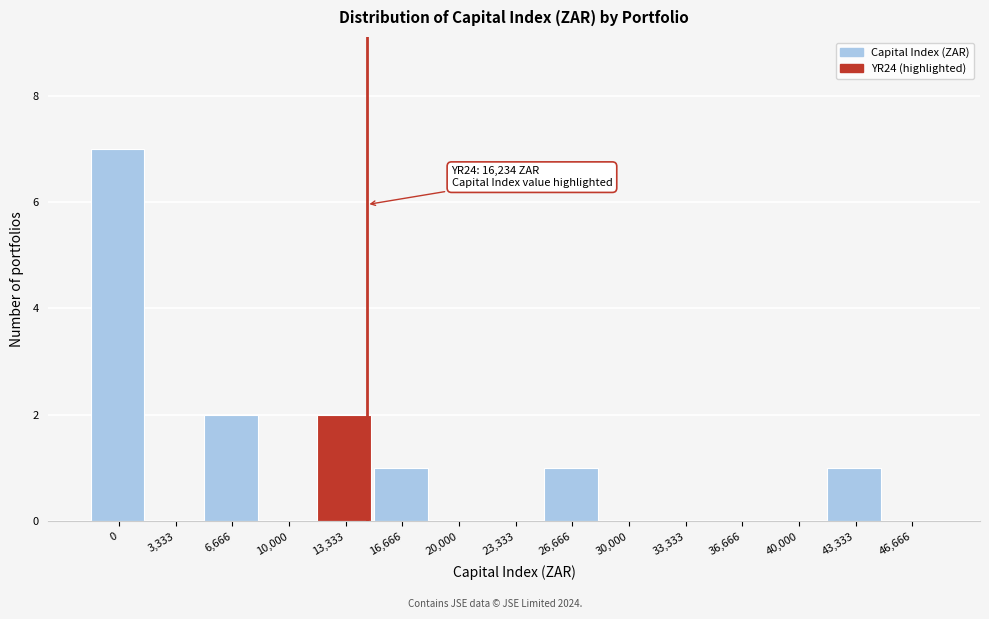

Reading left to right, transcribe all the data shown in this chart.

0=7	3,333=0	6,666=2	10,000=0	13,333=2	16,666=1	20,000=0	23,333=0	26,666=1	30,000=0	33,333=0	36,666=0	40,000=0	43,333=1	46,666=0